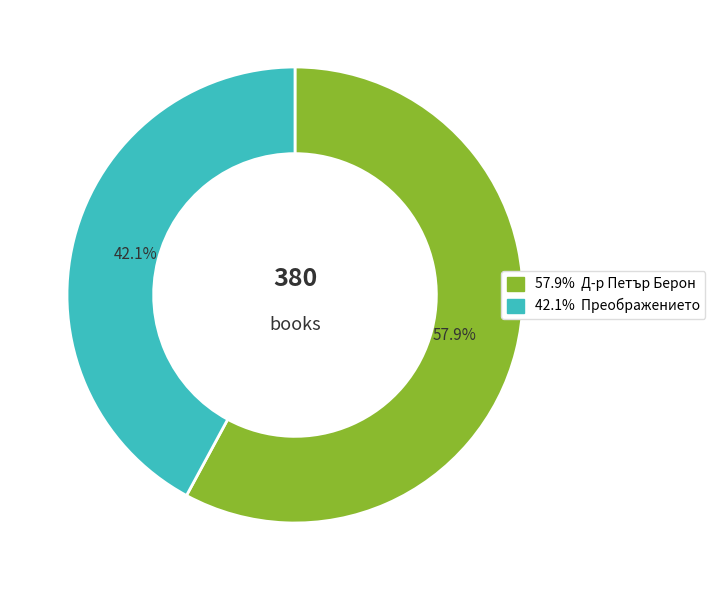

To the nearest percent, what is the difference between the largest and smallest slice percentages?

16%